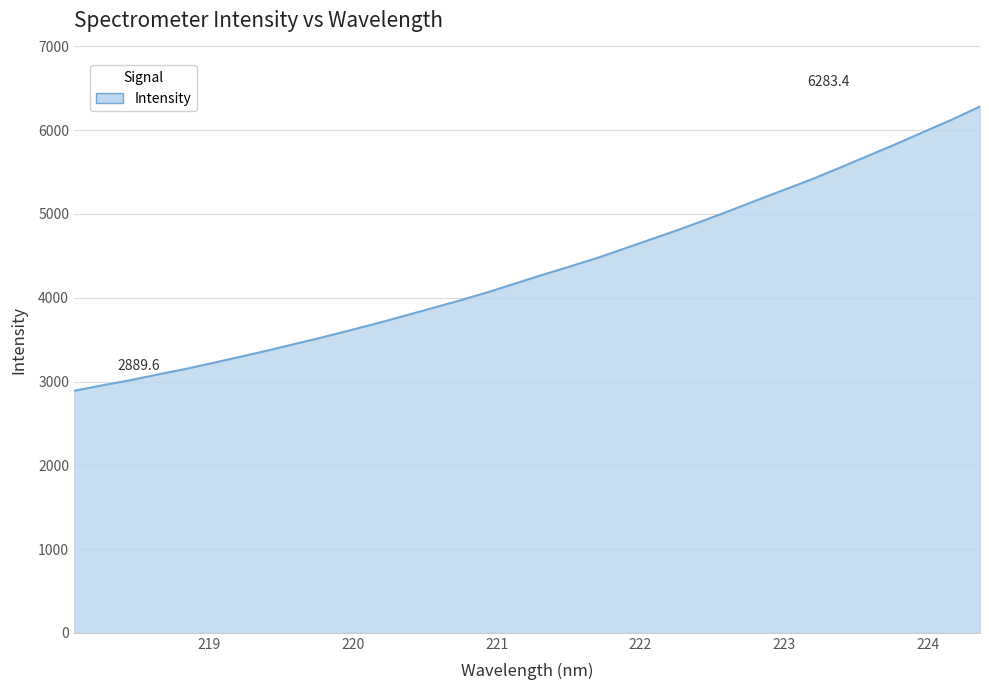

How many lines are shown in the chart?

1